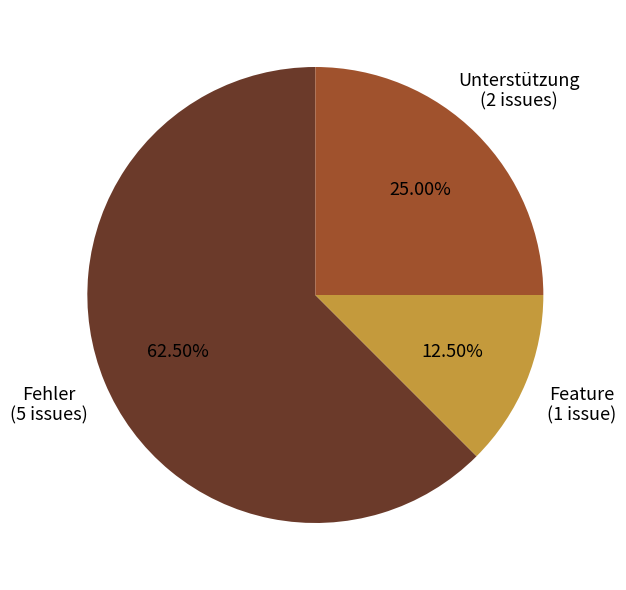

To the nearest percent, what is the average slice percentage?

33%